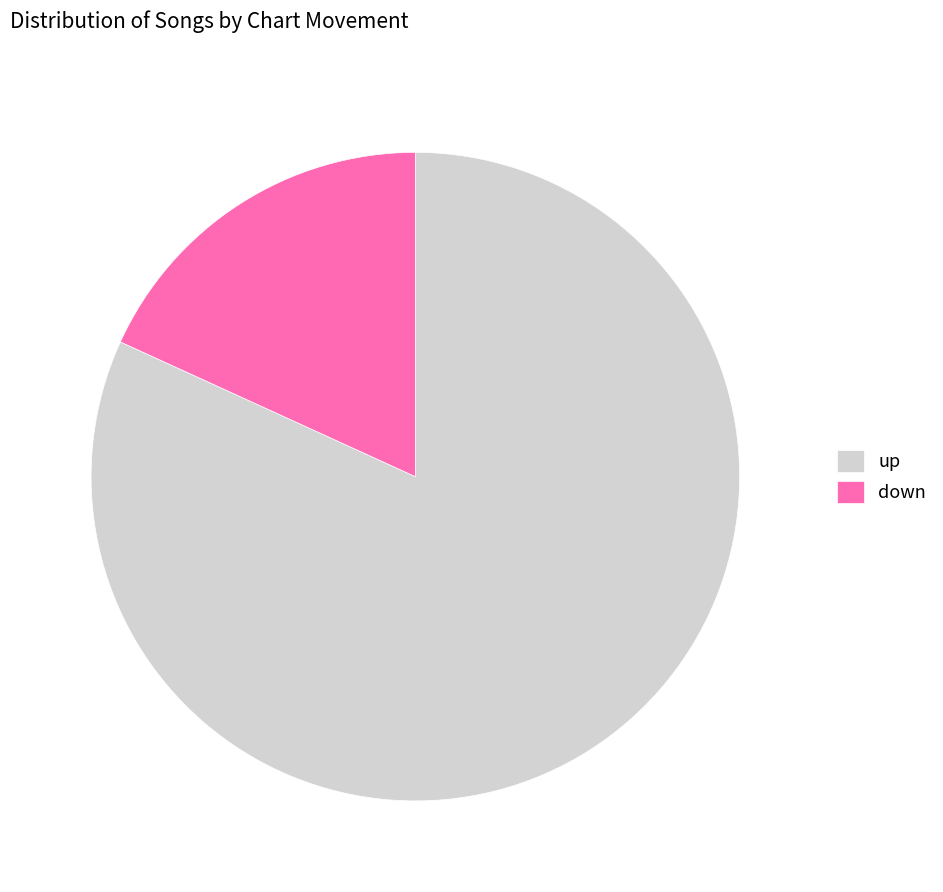

Is there a majority slice in this chart?

Yes